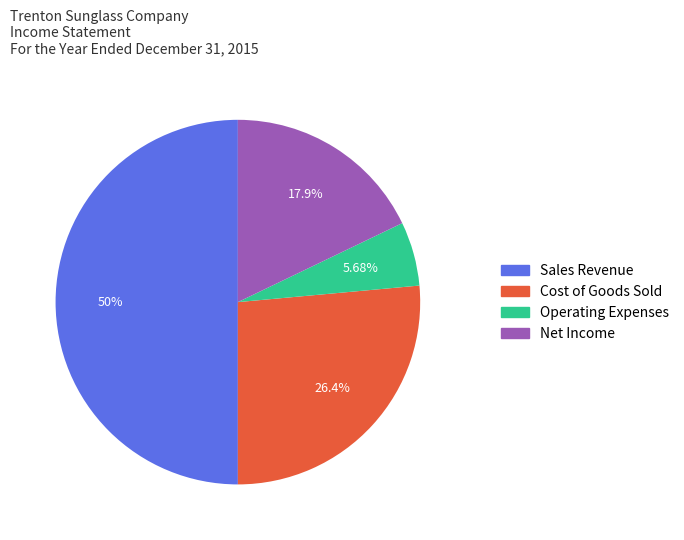

How many slices are in this pie chart?

4